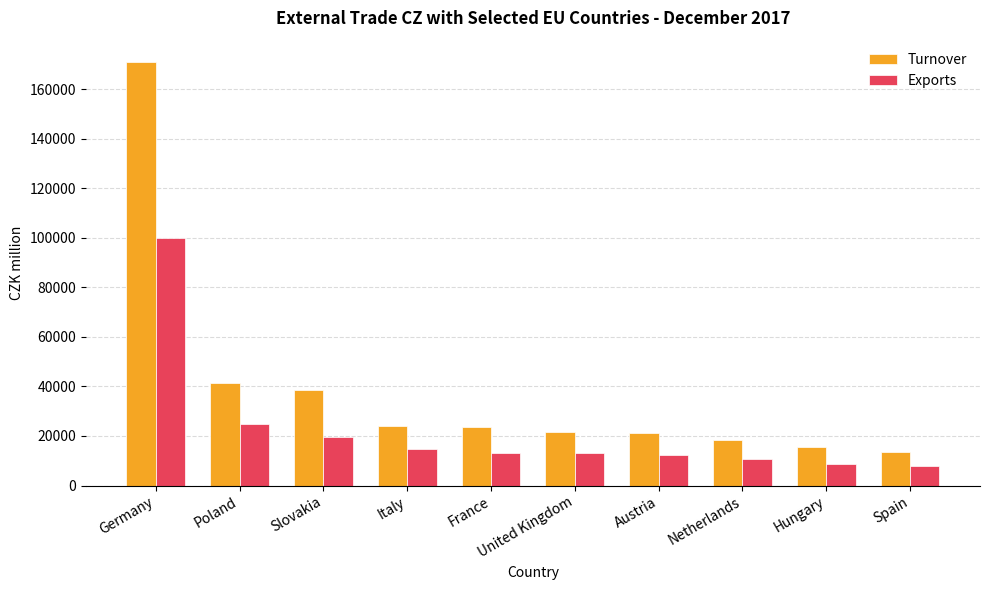

Which series has the largest range (max minus min)?

Turnover